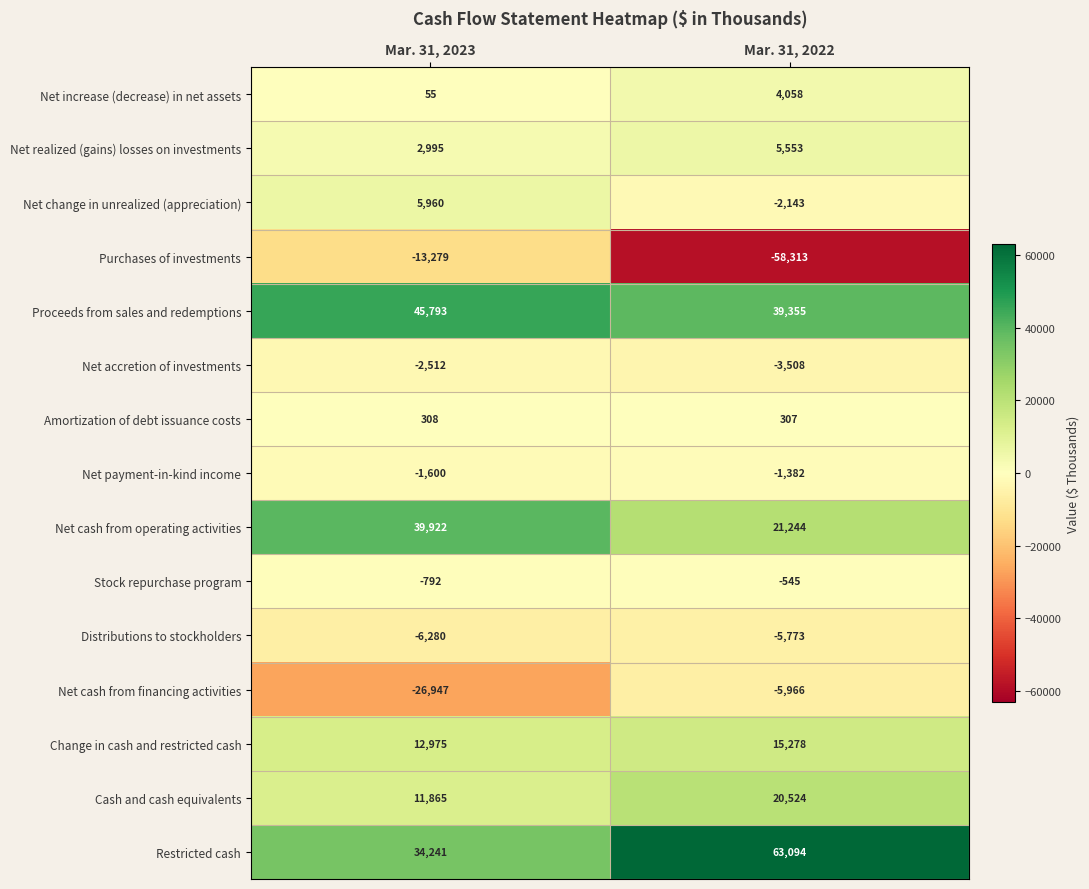

What is the difference between the Cash and cash equivalents values at Mar. 31, 2022 and Mar. 31, 2023?

8659